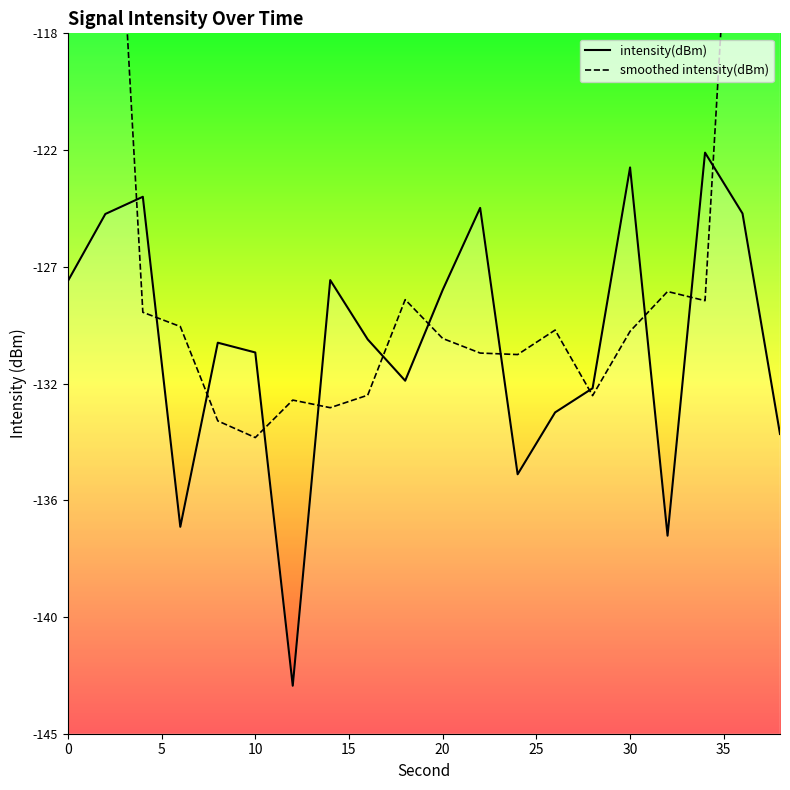

The value of intensity(dBm) at 15 is -81.9. True or false?

False